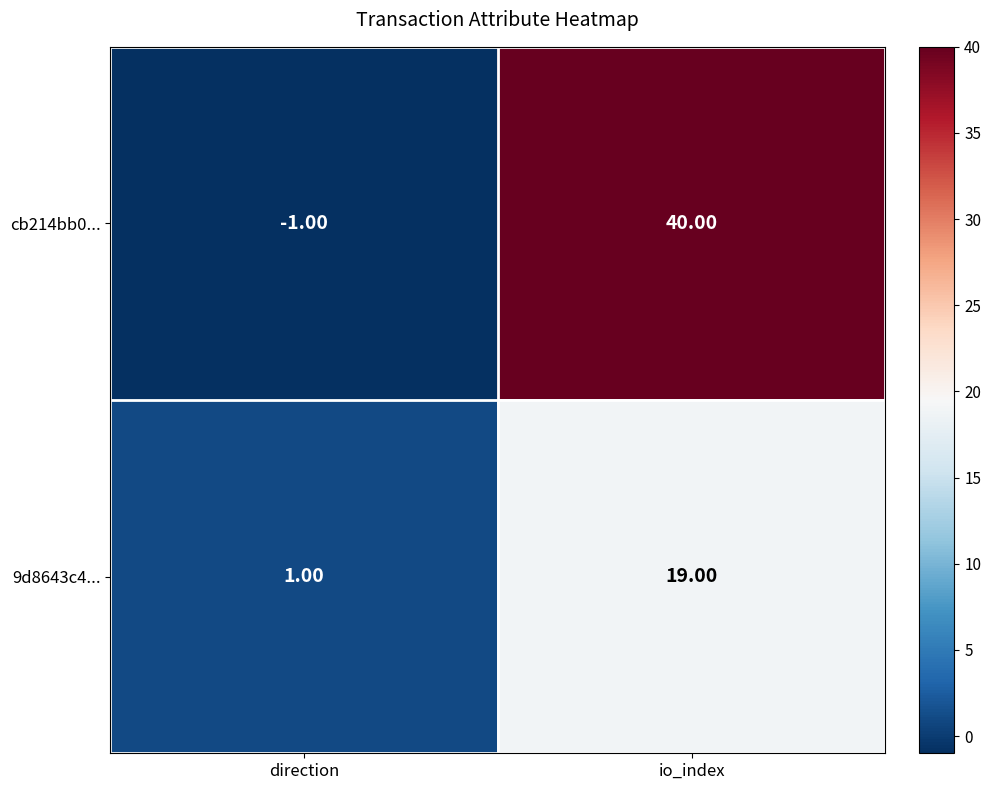

Rank the categories by cb214bb0... value from lowest to highest.

direction, io_index